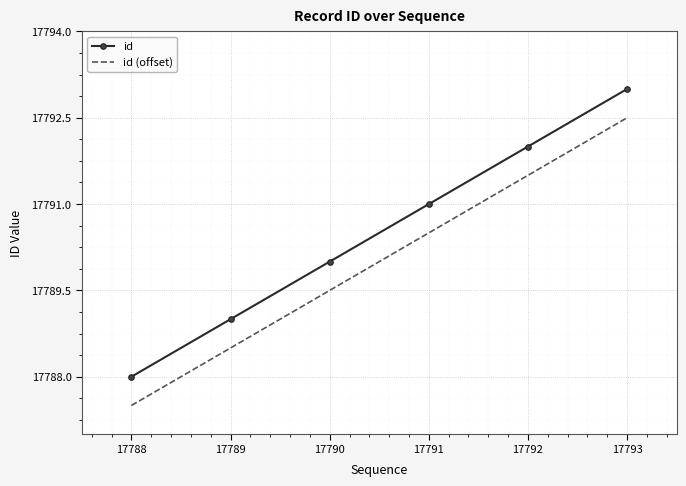

At 17789, list the series in order from smallest to largest.

id (offset), id